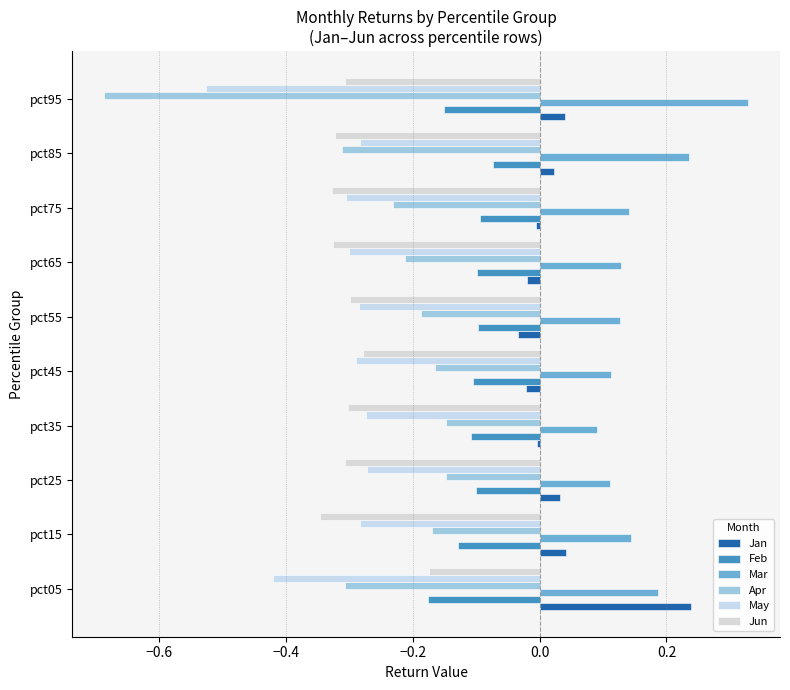

What is the sum of all Jan values?

0.3